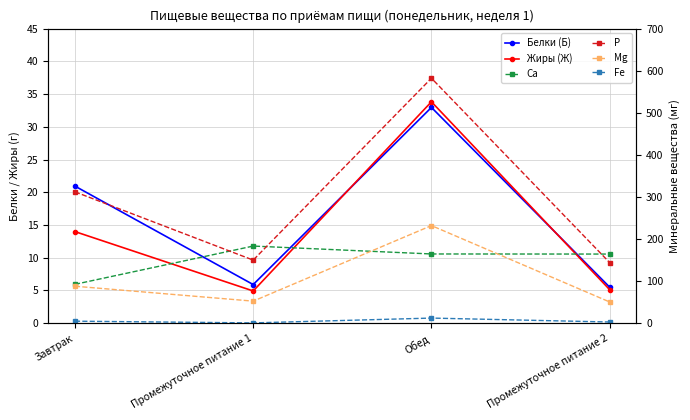

Is it true that Ca equals 92.3 at Завтрак?

True